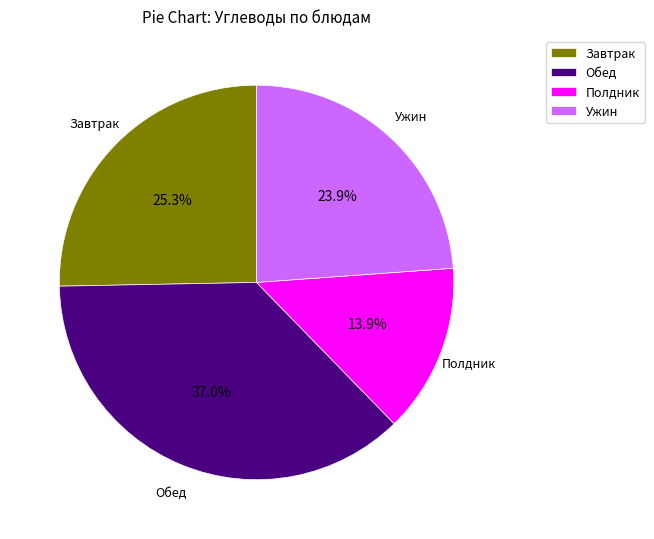

Rank the categories by value from lowest to highest.

Полдник, Ужин, Завтрак, Обед